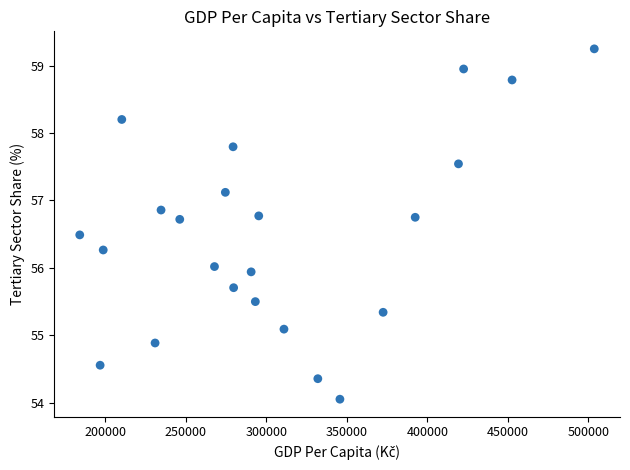

What is the range of Y values (max minus min)?

5.2